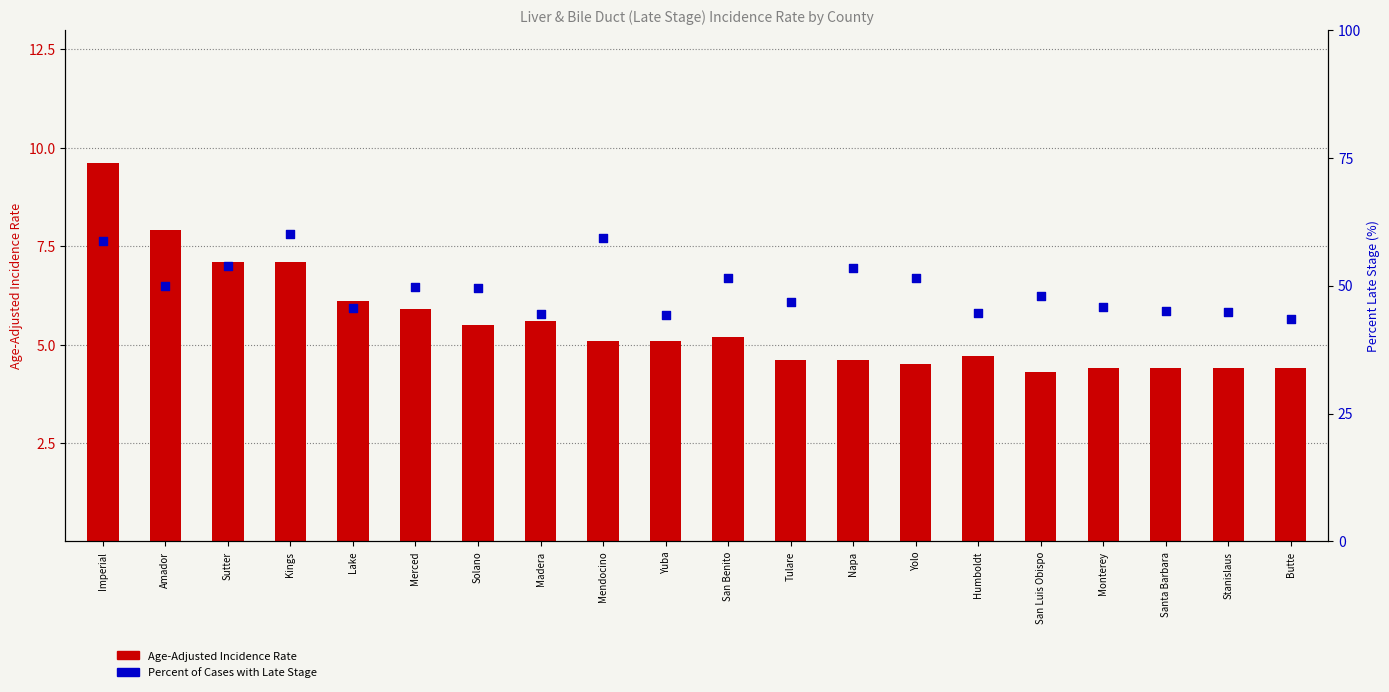

At how many categories does at least one series exceed 45?

14